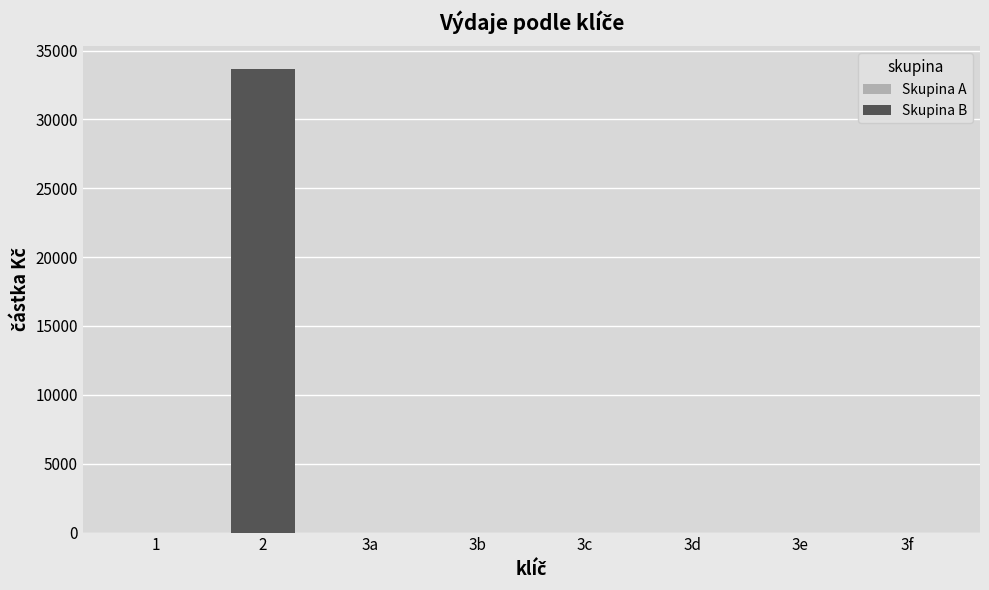

What is the label of the 3rd bar from the left?

3a